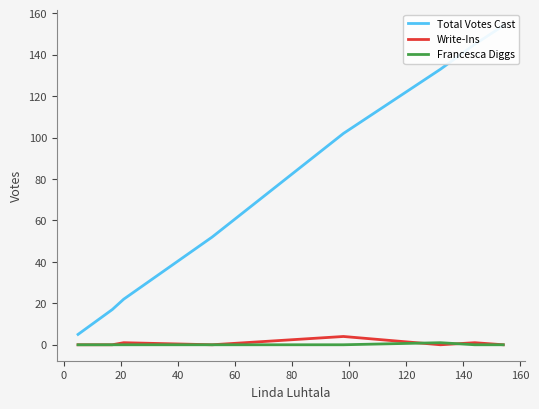

What are all the series names shown in the legend?

Total Votes Cast, Write-Ins, Francesca Diggs